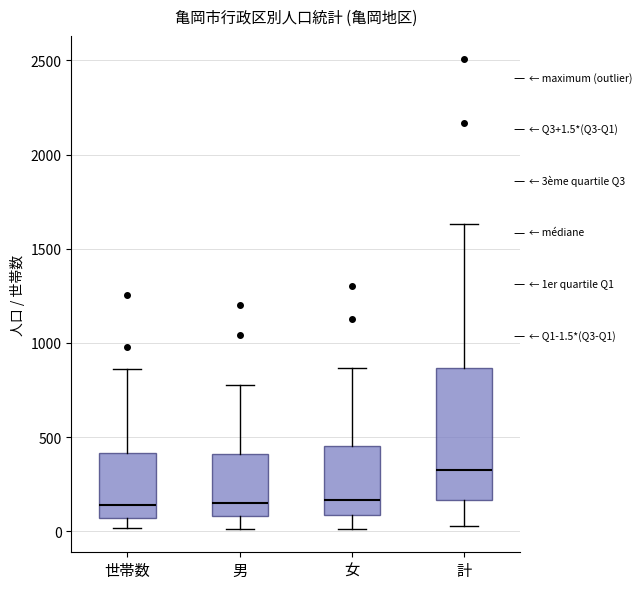

Comparing the boxes themselves (not the whiskers), which one is the tallest?

計